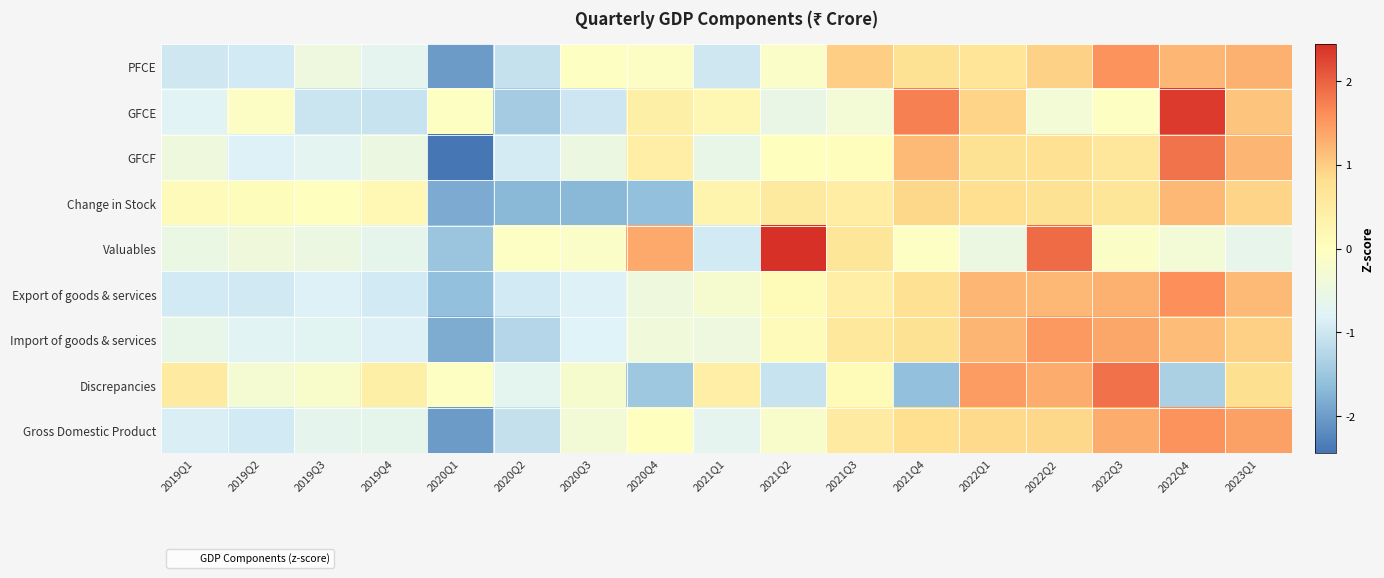

Which series has the largest range (max minus min)?

GFCF